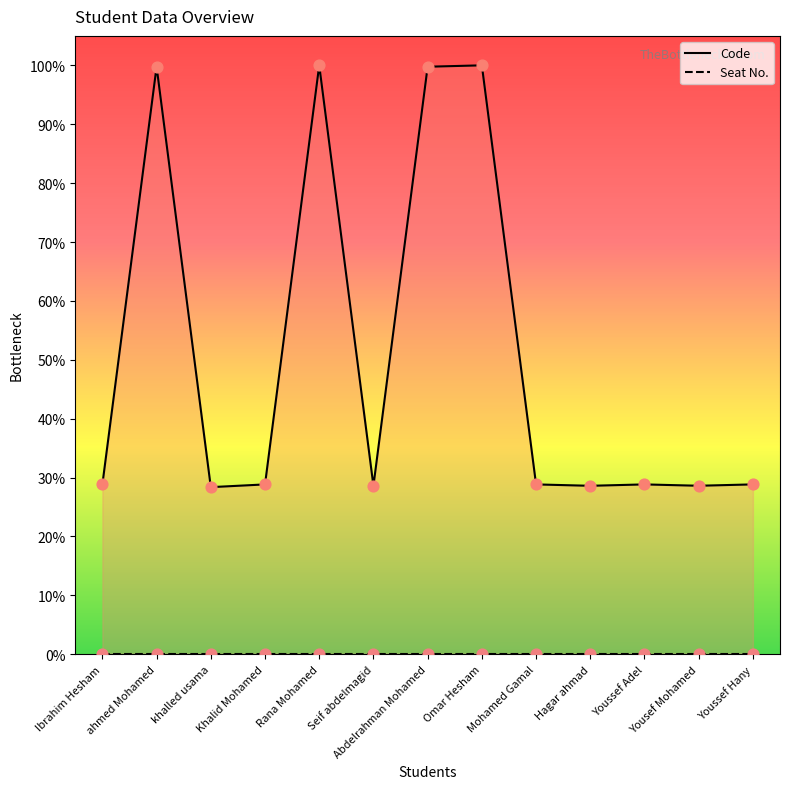

At which category is the sum across all series the highest?

Omar Hesham